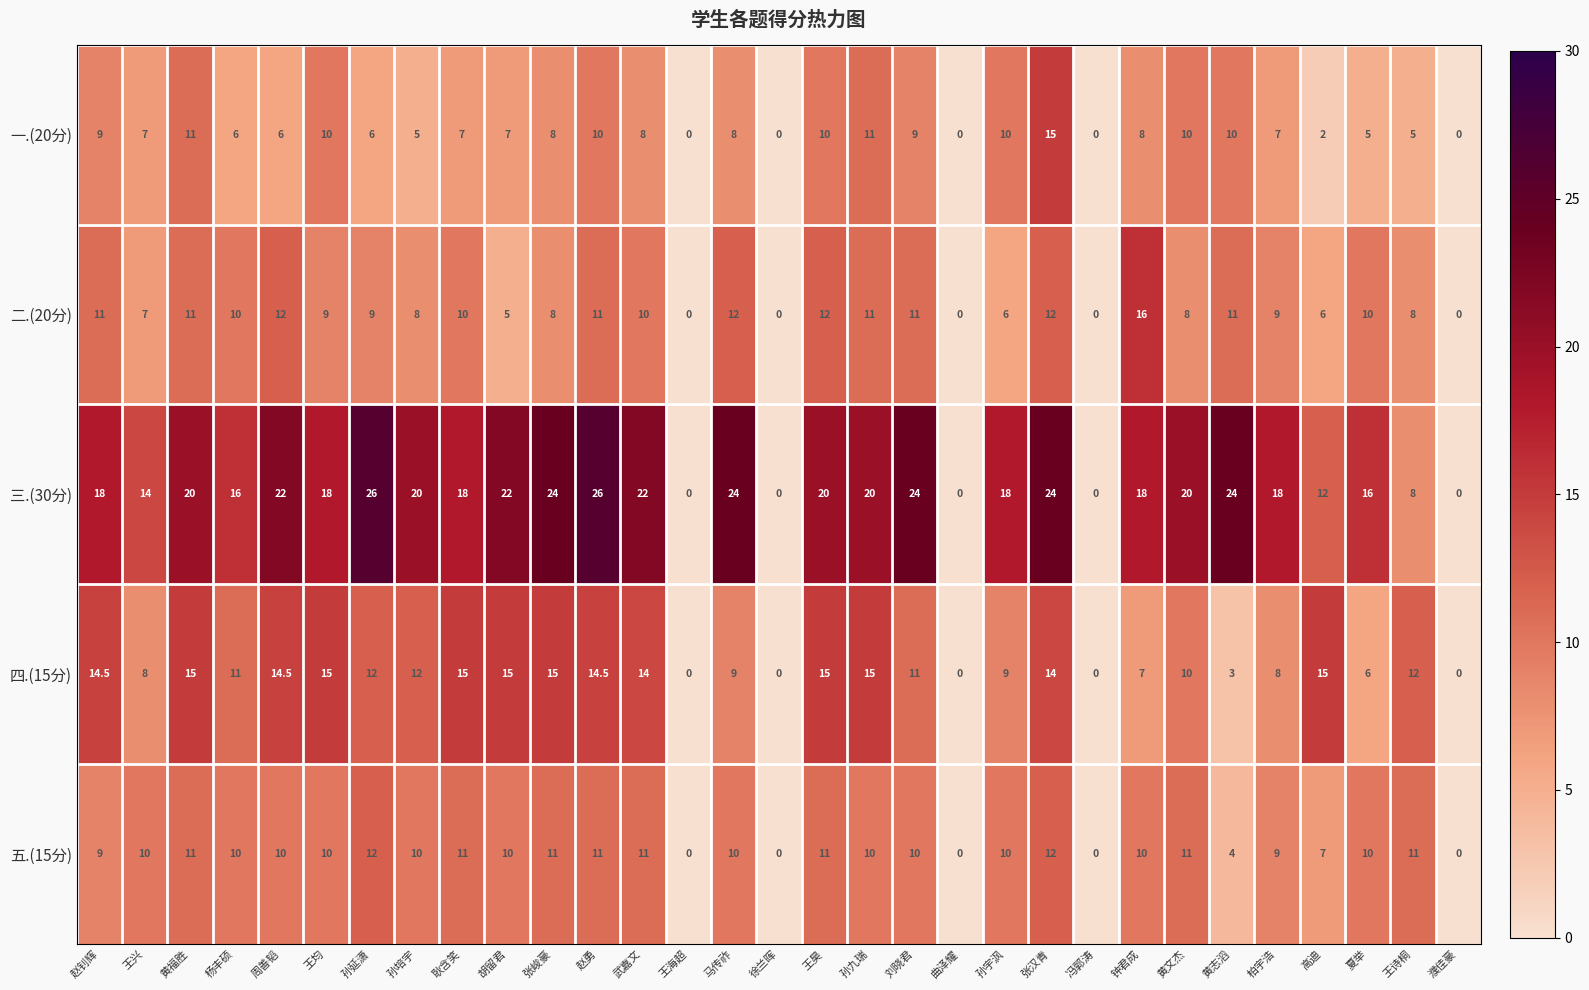

What is the total value across all series at 耿含笑?

61.0